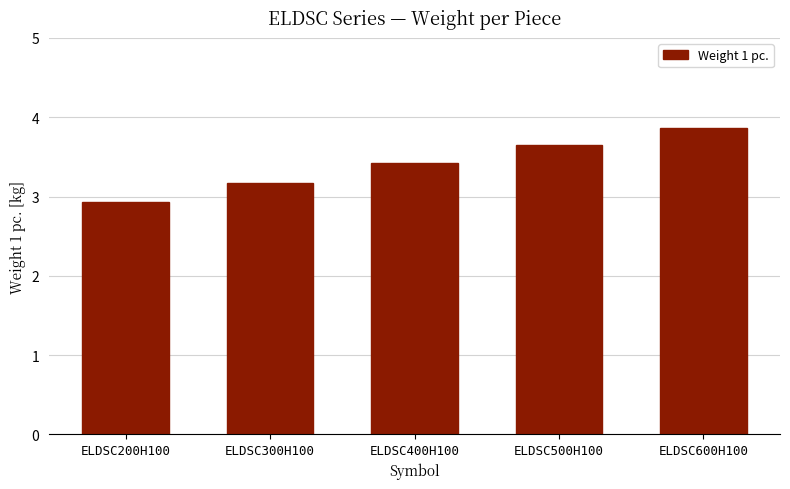

Does the chart contain any negative values?

No